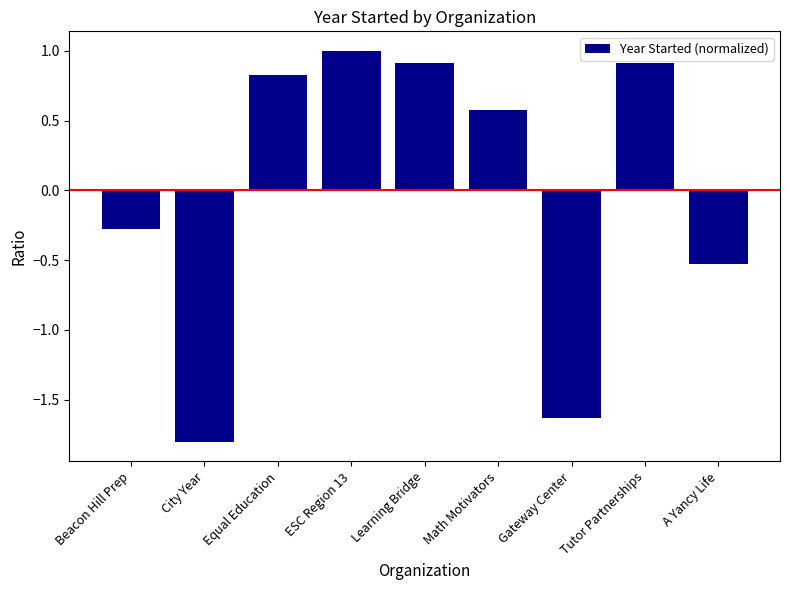

What is the sum of the values at Learning Bridge and Equal Education?

1.7